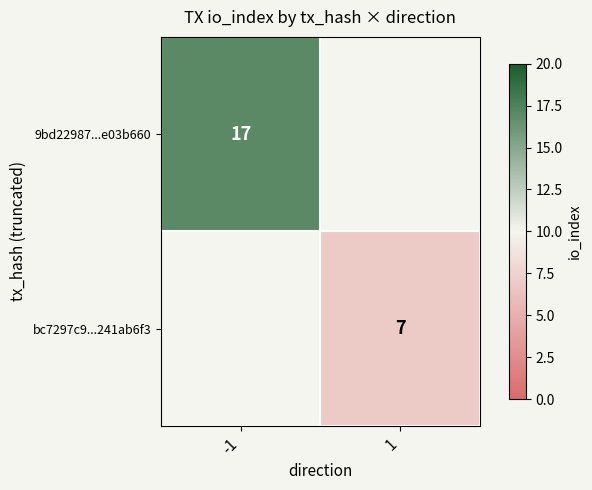

The value of 9bd22987...e03b660 at -1 is 6.4. True or false?

False